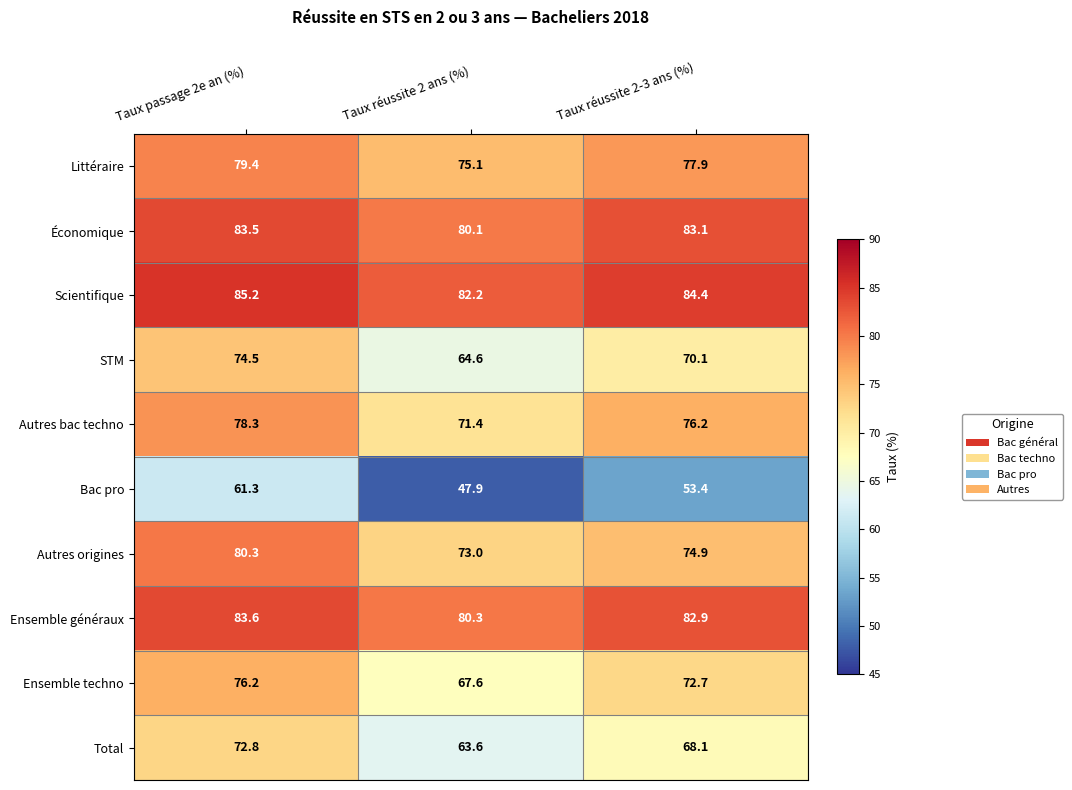

Count the number of categories in the chart.

3